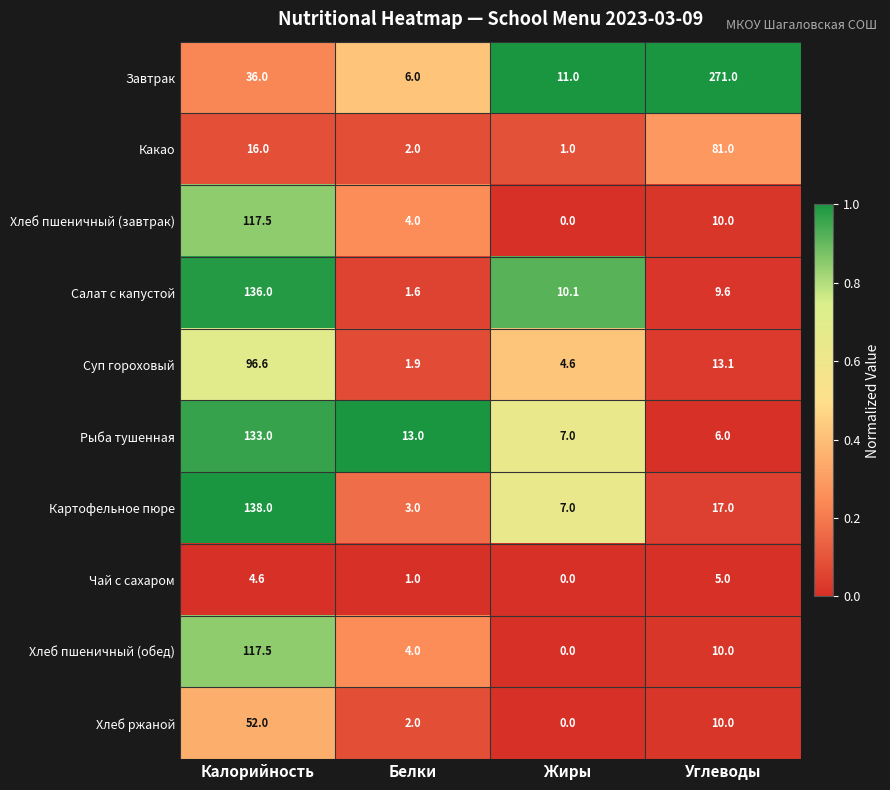

What is the sum of all Картофельное пюре values?

165.0